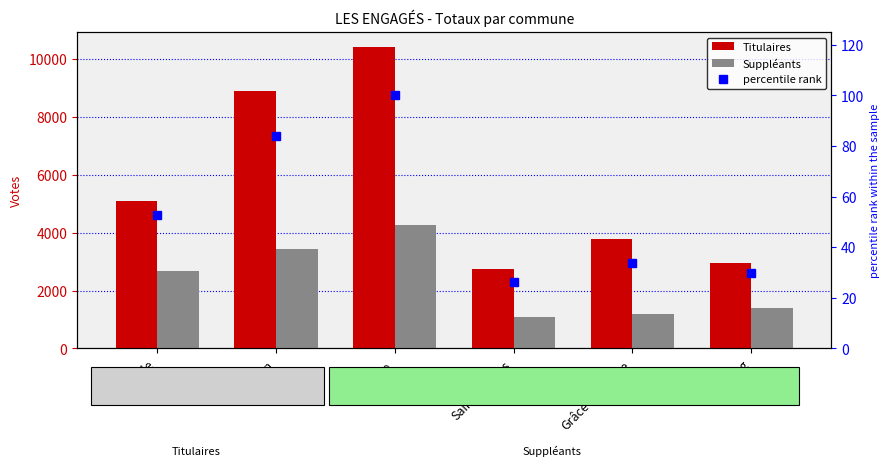

Count the number of categories in the chart.

6